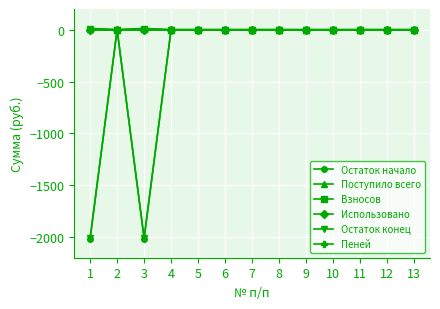

Reading left to right, what are all the values shown in this chart?

Остаток начало: -2017.9	0.0	-2017.9	0.0	0.0	0.0	0.0	0.0	0.0	0.0	0.0	0.0	0.0
Поступило всего: 11.8	0.0	11.8	0.0	0.0	0.0	0.0	0.0	0.0	0.0	0.0	0.0	0.0
Взносов: 11.8	0.0	11.8	0.0	0.0	0.0	0.0	0.0	0.0	0.0	0.0	0.0	0.0
Использовано: 0.0	0.0	0.0	0.0	0.0	0.0	0.0	0.0	0.0	0.0	0.0	0.0	0.0
Остаток конец: -2006.1	0.0	-2006.1	0.0	0.0	0.0	0.0	0.0	0.0	0.0	0.0	0.0	0.0
Пеней: 0.0	0.0	0.0	0.0	0.0	0.0	0.0	0.0	0.0	0.0	0.0	0.0	0.0